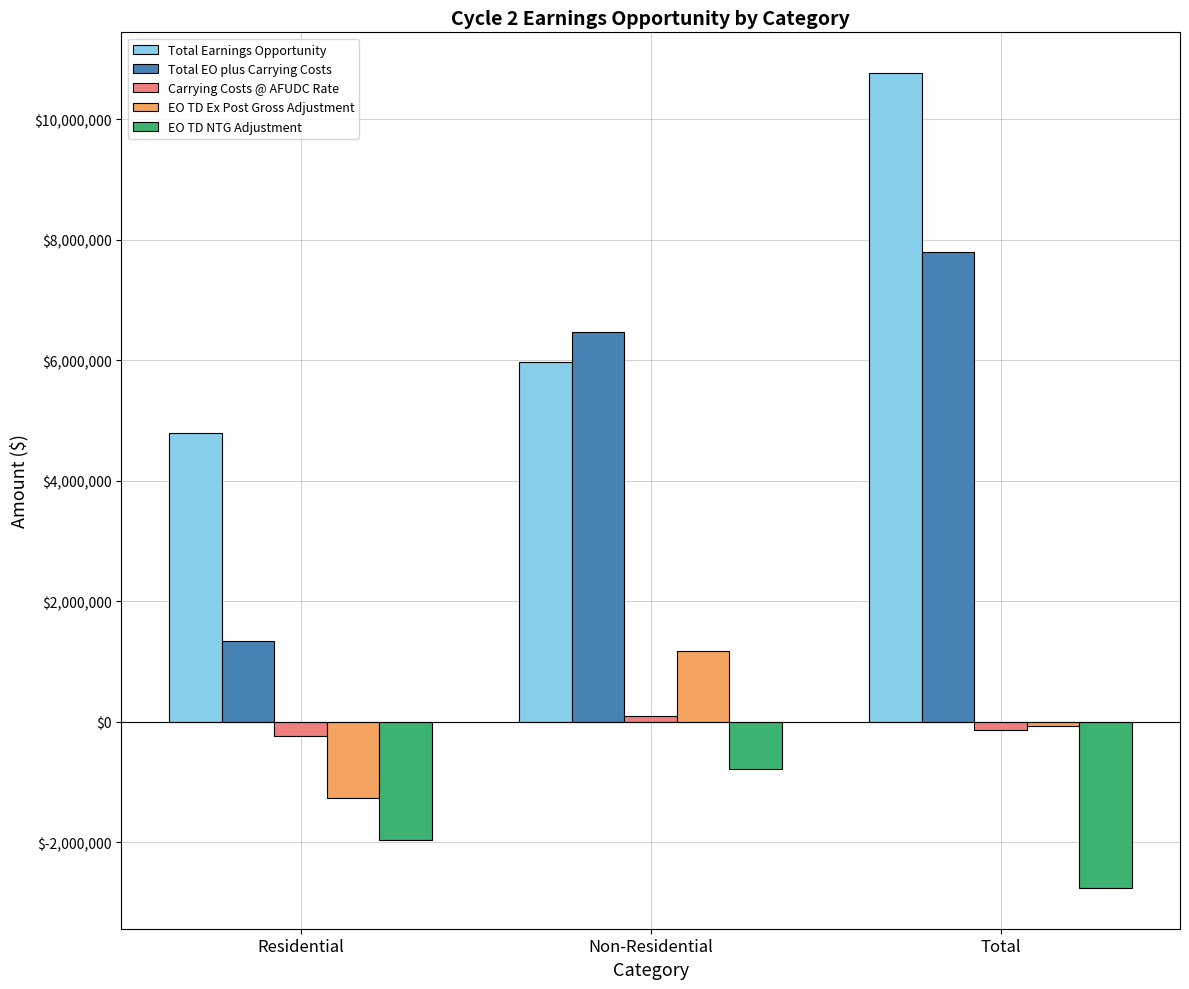

At which category is the sum across all series the highest?

Total